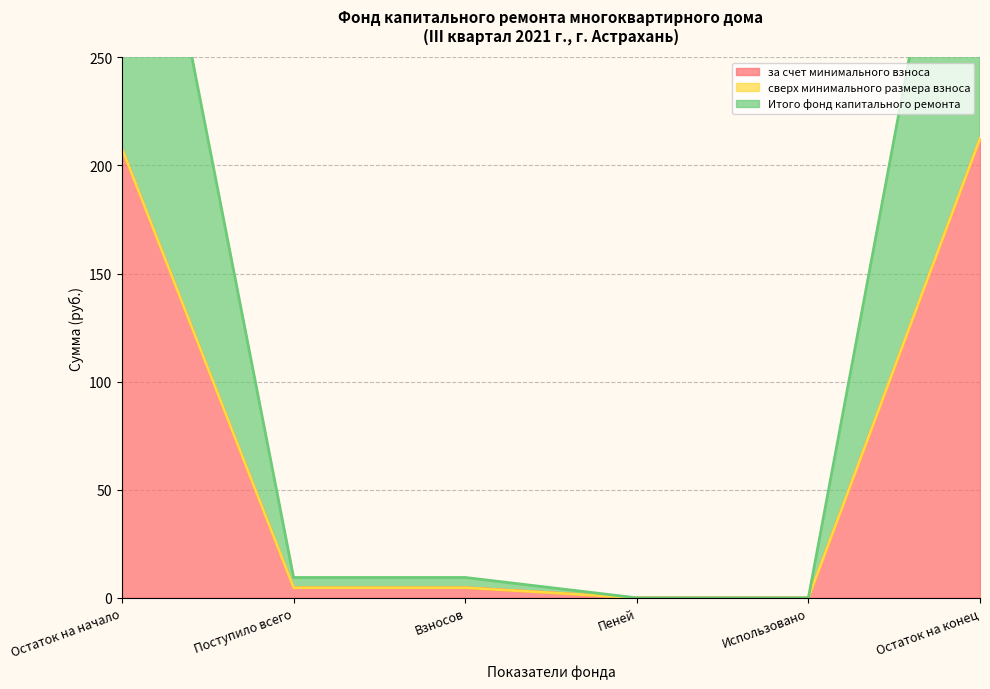

What is the highest value of the за счет минимального взноса series?

212.5